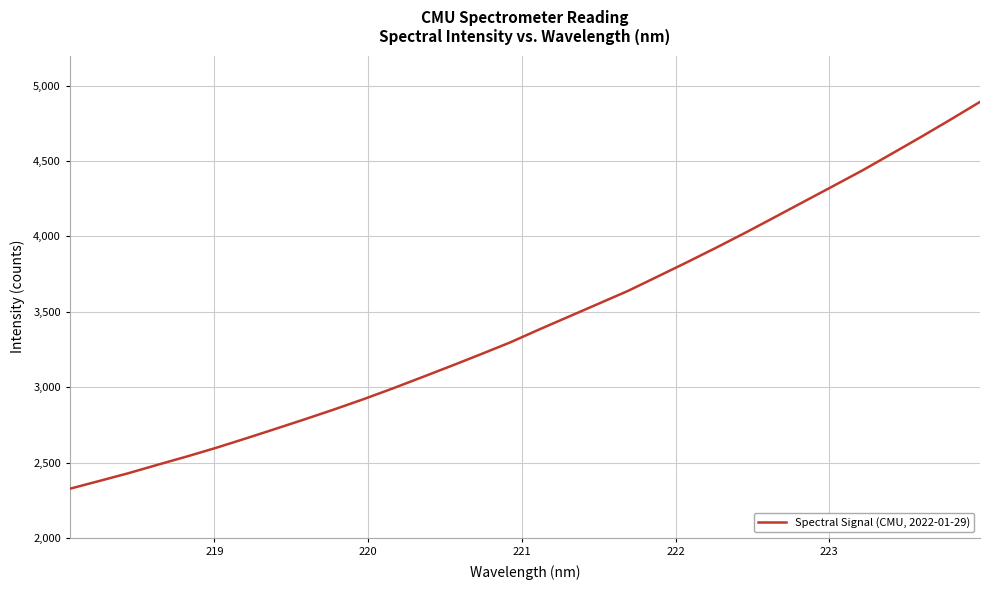

What is the difference between the maximum and minimum values?

2566.7